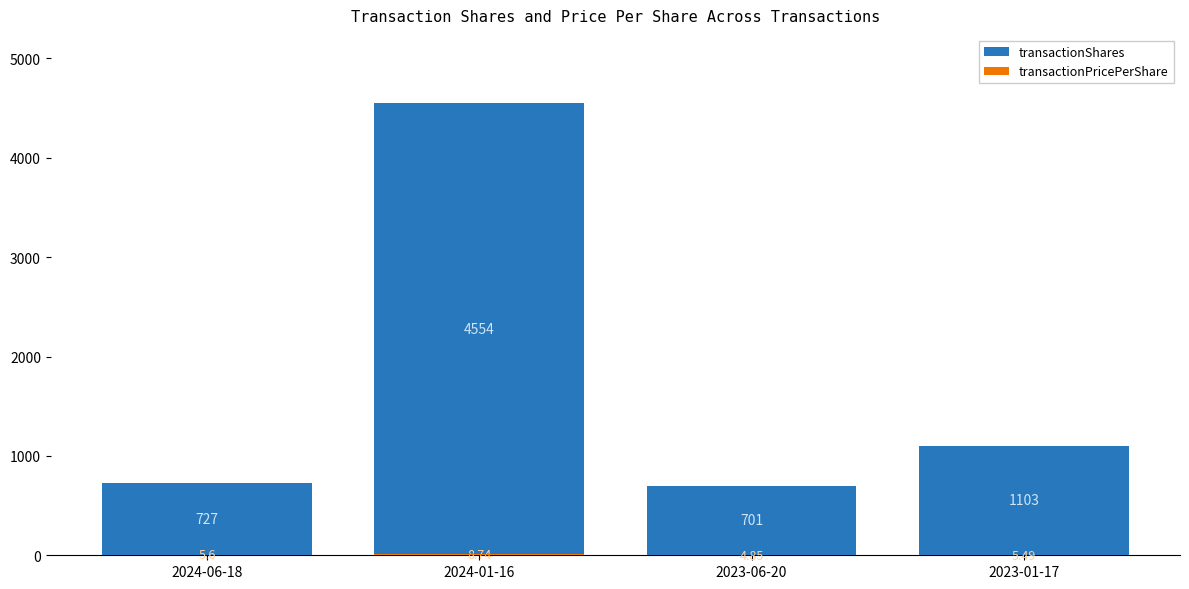

How many data points does each series have?

4